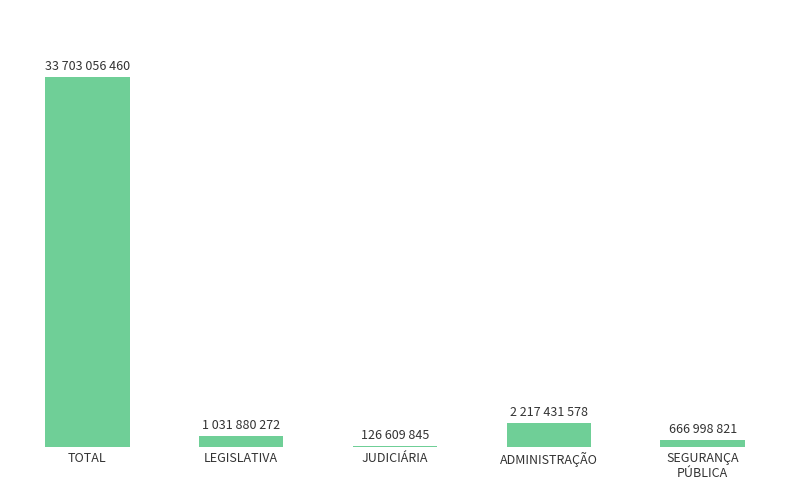

How many data points does each series have?

5